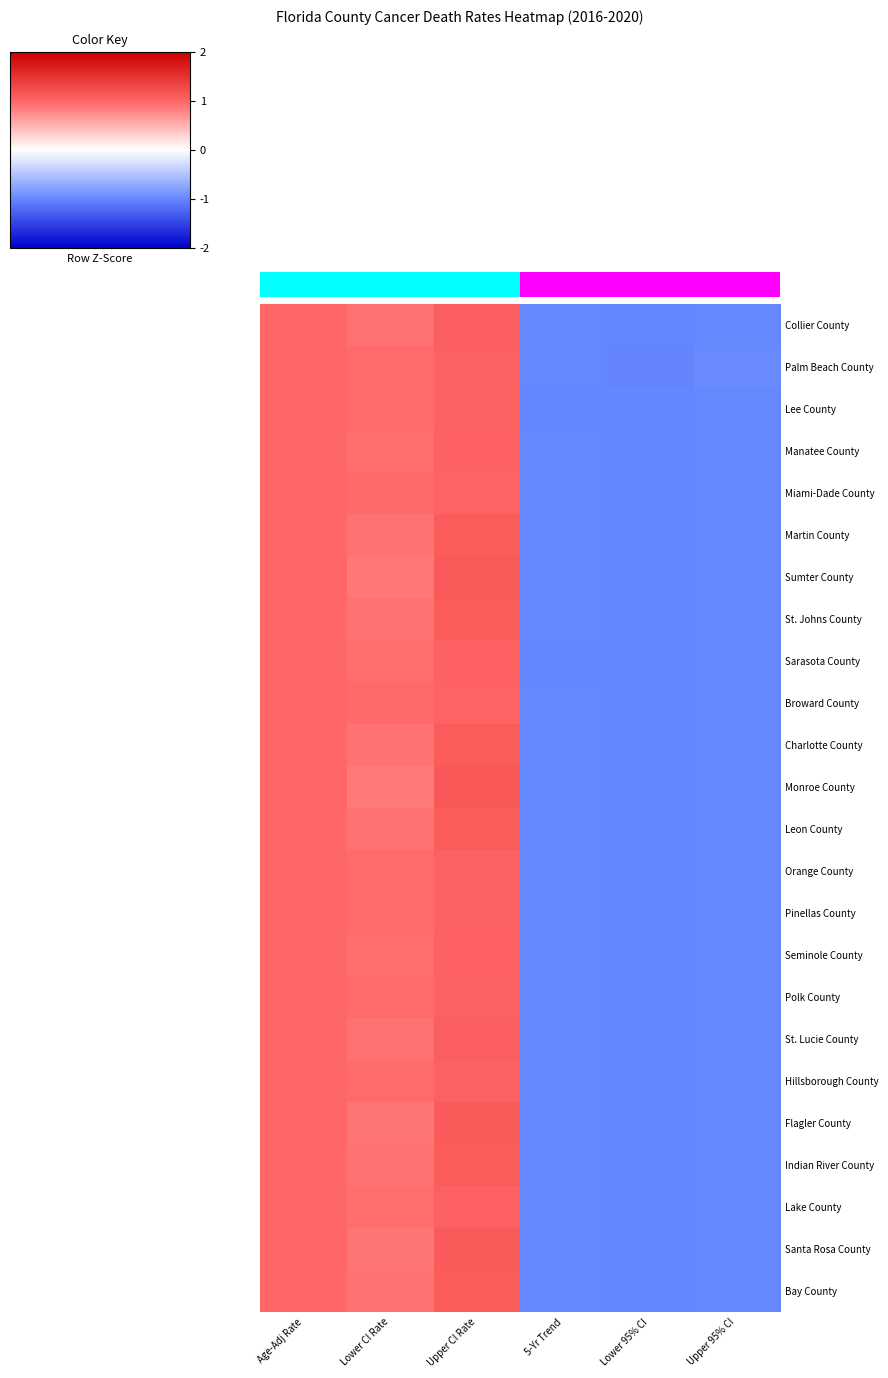

Count the number of categories in the chart.

6